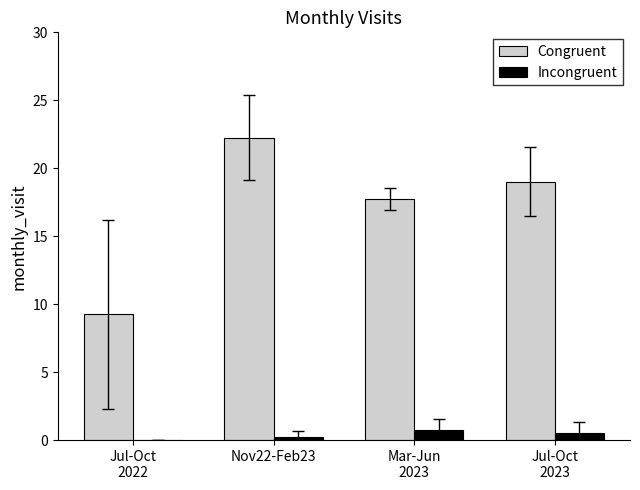

What is the highest value of the Incongruent series?

0.8